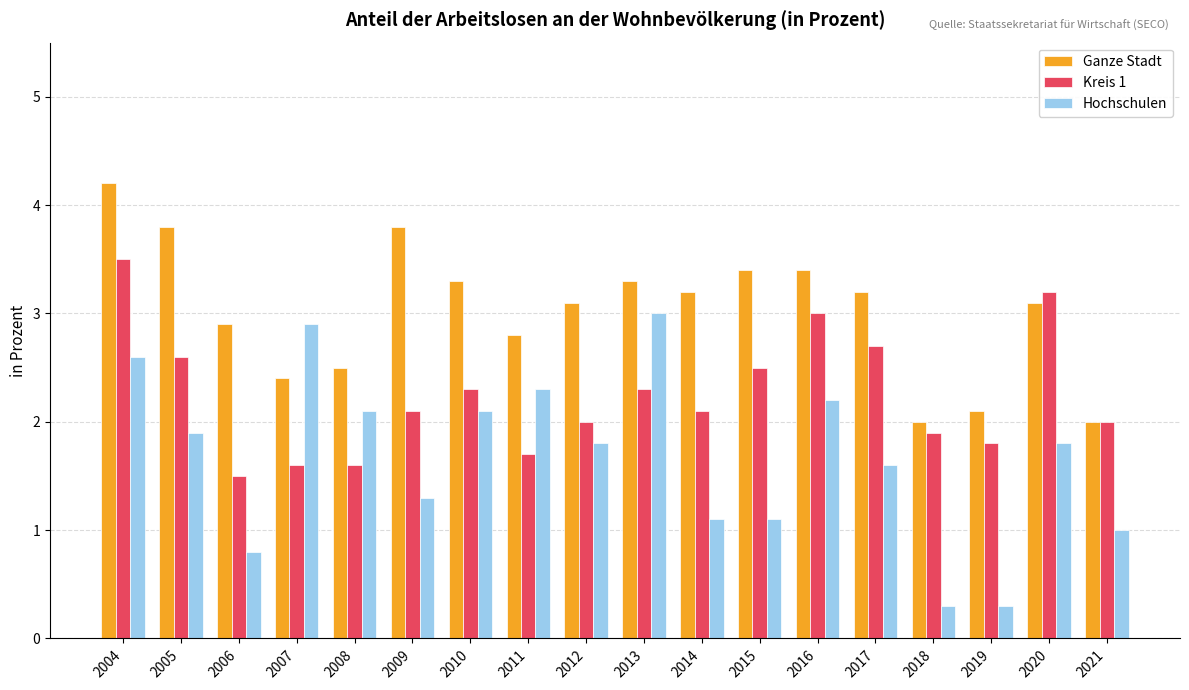

List the series in order of their peak value, lowest first.

Hochschulen, Kreis 1, Ganze Stadt